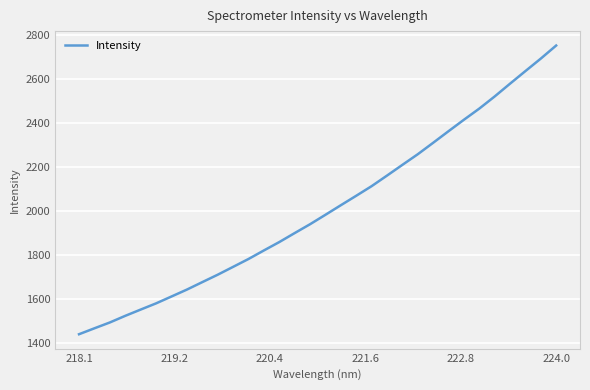

What is the difference between the maximum and minimum values?

1308.1